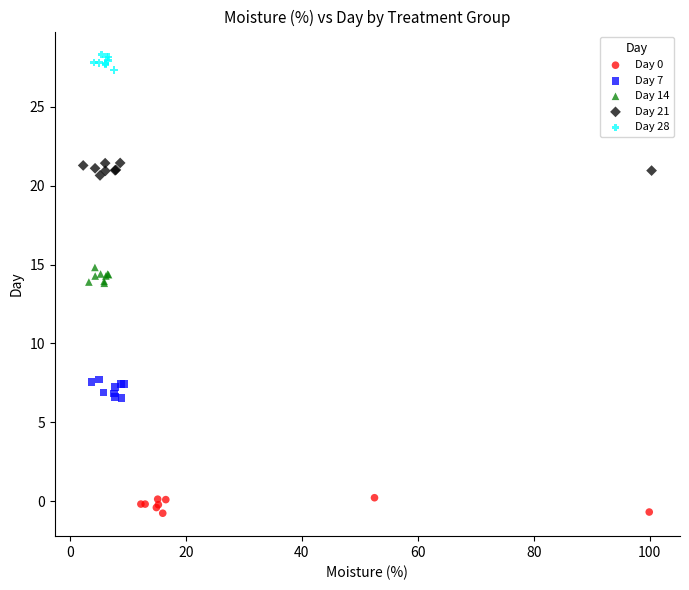

Which series contains the highest Y value?

Day 28